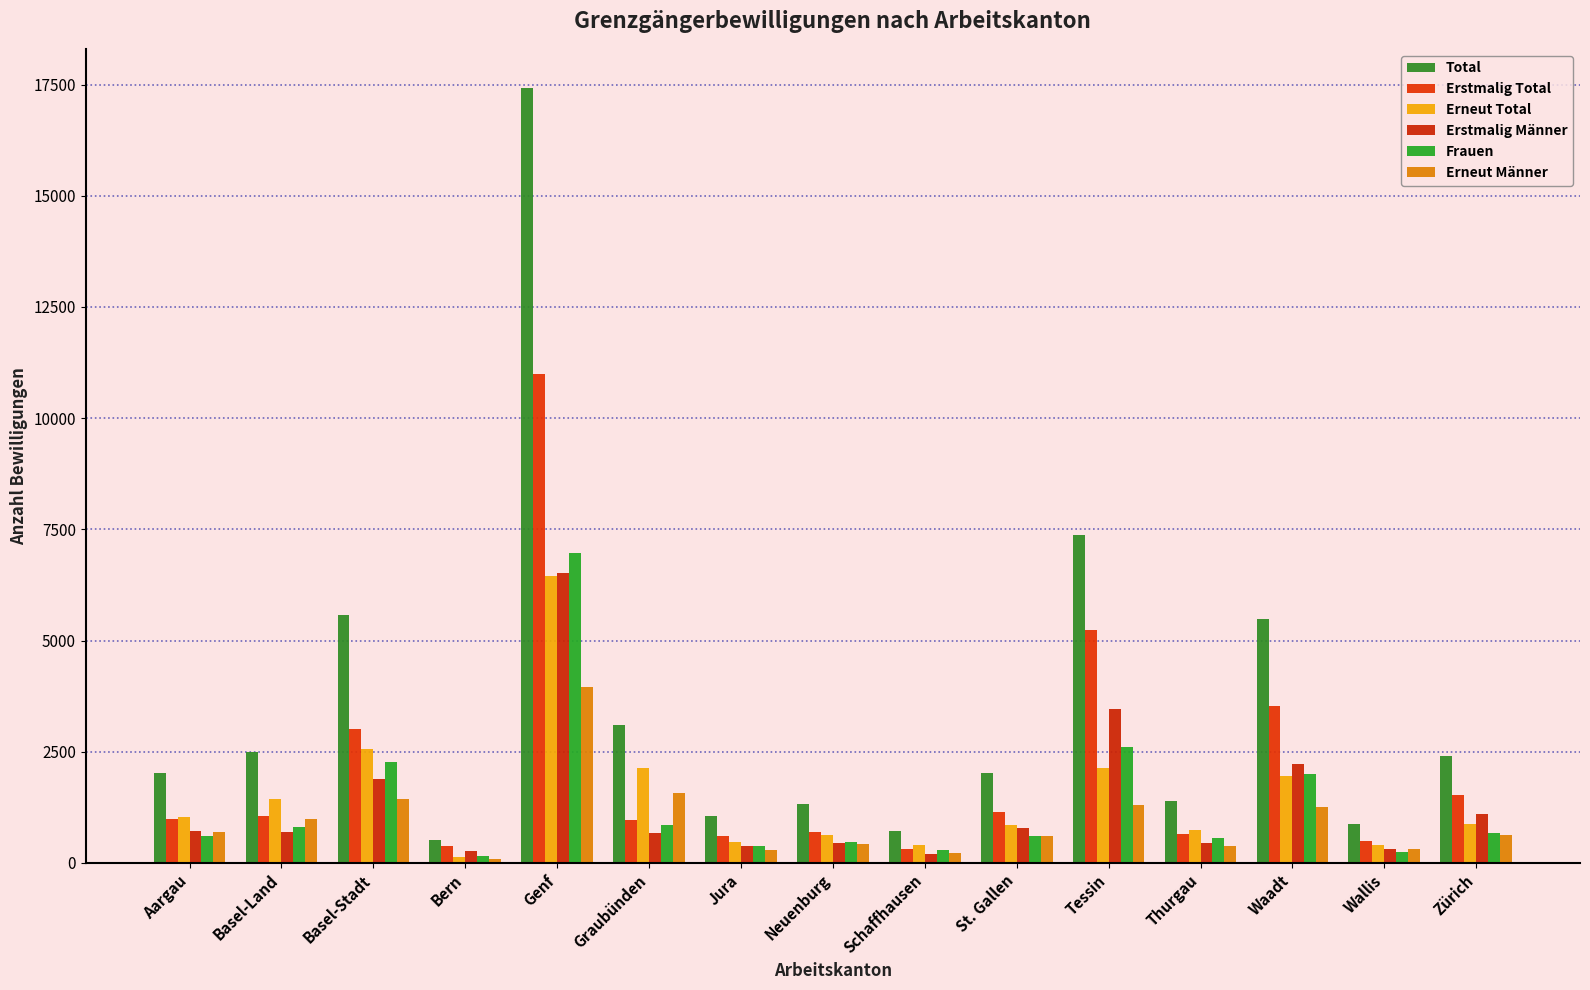

What is the spread (max minus min) of values at Basel-Stadt?

4138